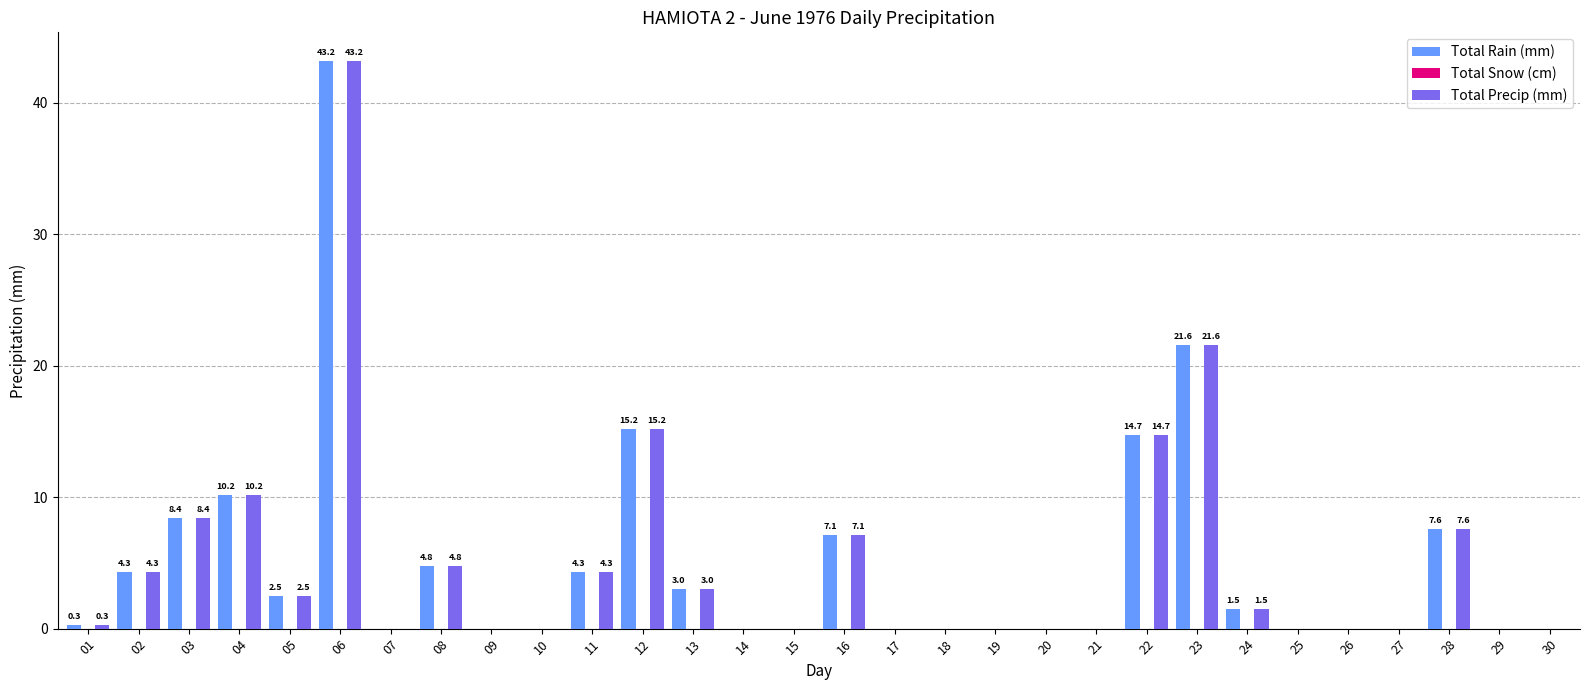

What is the maximum value shown in the chart?

43.2